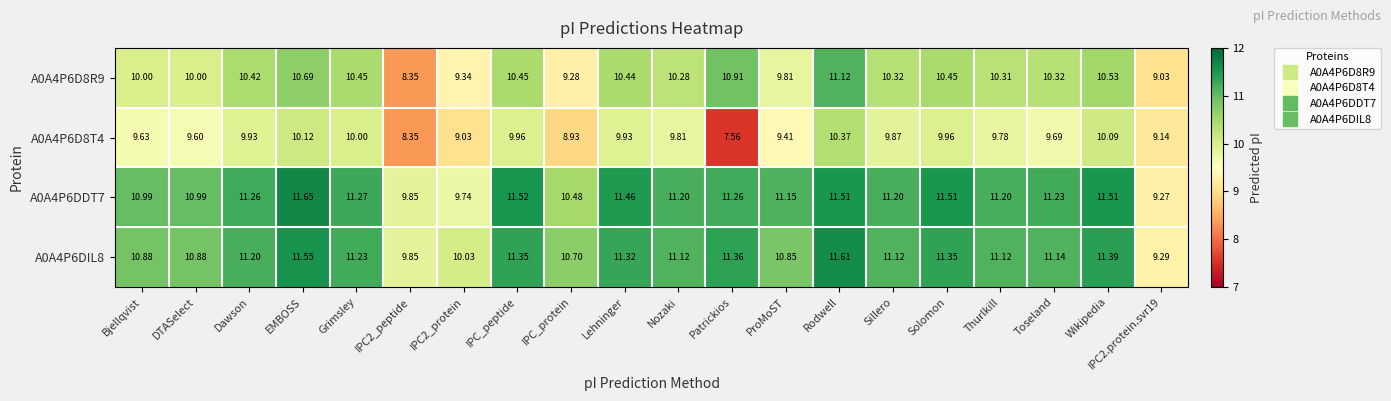

Which series has the largest range (max minus min)?

A0A4P6D8T4